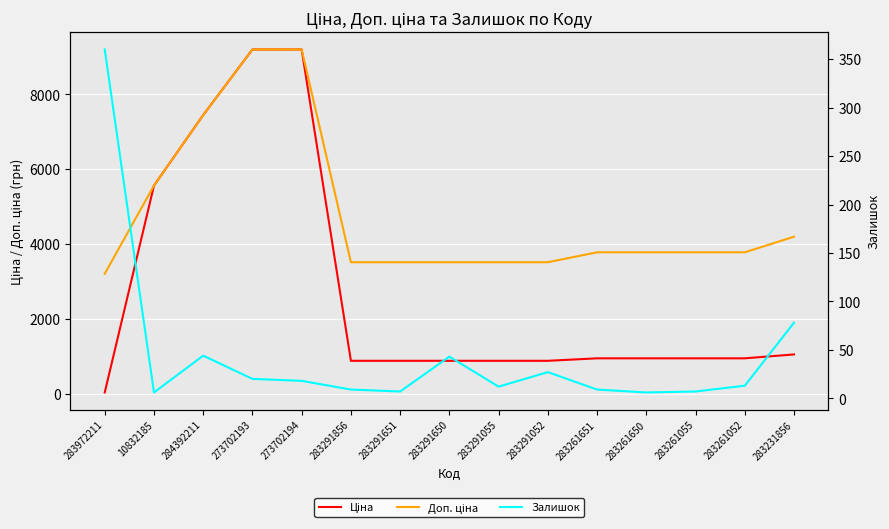

What position from the left is 283291650?

8